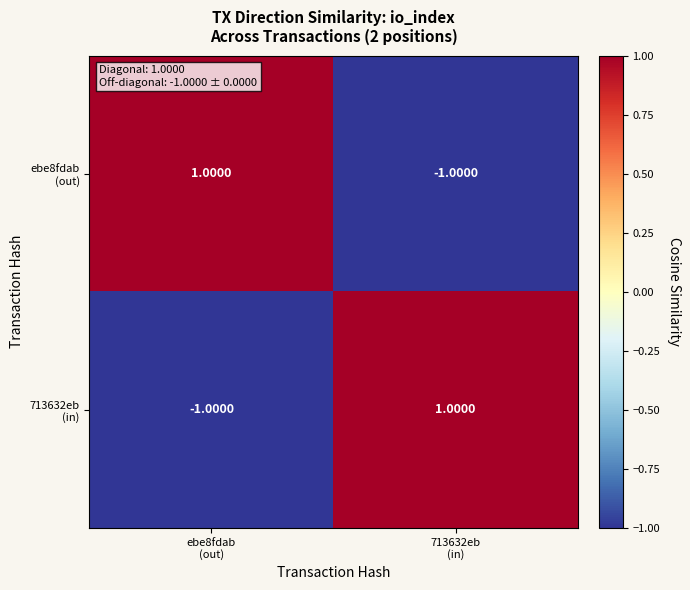

Which has a higher value, ebe8fdab
(out) or 713632eb
(in)?

ebe8fdab
(out)